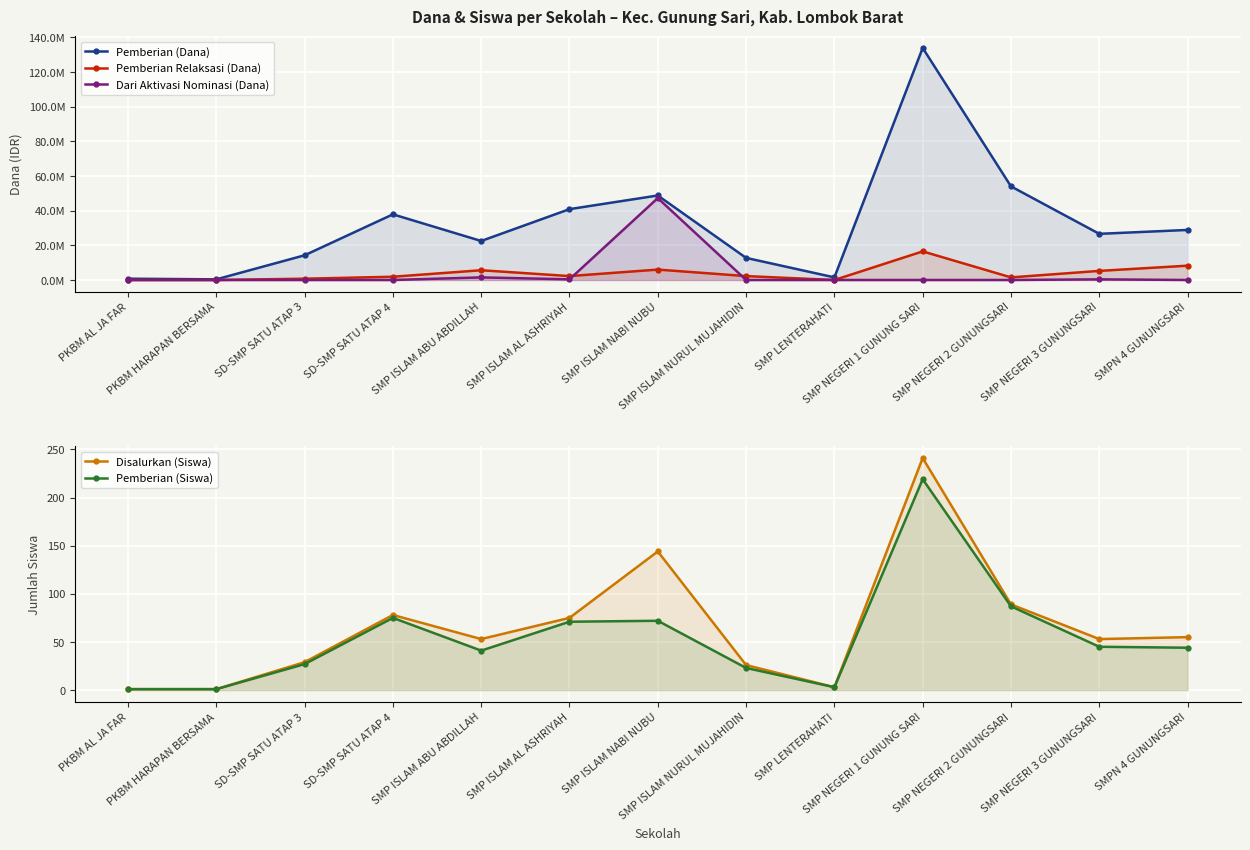

Reading left to right, what are all the values shown in this chart?

Pemberian (Dana): PKBM AL JA FAR=750000	PKBM HARAPAN BERSAMA=375000	SD-SMP SATU ATAP 3=14250000	SD-SMP SATU ATAP 4=37875000	SMP ISLAM ABU ABDILLAH=22500000	SMP ISLAM AL ASHRIYAH=40875000	SMP ISLAM NABI NUBU=48750000	SMP ISLAM NURUL MUJAHIDIN=12750000	SMP LENTERAHATI=1500000	SMP NEGERI 1 GUNUNG SARI=133875000	SMP NEGERI 2 GUNUNGSARI=54000000	SMP NEGERI 3 GUNUNGSARI=26625000	SMPN 4 GUNUNGSARI=28875000
Pemberian Relaksasi (Dana): PKBM AL JA FAR=0	PKBM HARAPAN BERSAMA=0	SD-SMP SATU ATAP 3=750000	SD-SMP SATU ATAP 4=1875000	SMP ISLAM ABU ABDILLAH=5625000	SMP ISLAM AL ASHRIYAH=2250000	SMP ISLAM NABI NUBU=6000000	SMP ISLAM NURUL MUJAHIDIN=2250000	SMP LENTERAHATI=0	SMP NEGERI 1 GUNUNG SARI=16500000	SMP NEGERI 2 GUNUNGSARI=1500000	SMP NEGERI 3 GUNUNGSARI=5250000	SMPN 4 GUNUNGSARI=8250000
Dari Aktivasi Nominasi (Dana): PKBM AL JA FAR=0	PKBM HARAPAN BERSAMA=0	SD-SMP SATU ATAP 3=0	SD-SMP SATU ATAP 4=0	SMP ISLAM ABU ABDILLAH=1500000	SMP ISLAM AL ASHRIYAH=375000	SMP ISLAM NABI NUBU=47250000	SMP ISLAM NURUL MUJAHIDIN=0	SMP LENTERAHATI=0	SMP NEGERI 1 GUNUNG SARI=0	SMP NEGERI 2 GUNUNGSARI=0	SMP NEGERI 3 GUNUNGSARI=375000	SMPN 4 GUNUNGSARI=0
Disalurkan (Siswa): PKBM AL JA FAR=1	PKBM HARAPAN BERSAMA=1	SD-SMP SATU ATAP 3=29	SD-SMP SATU ATAP 4=78	SMP ISLAM ABU ABDILLAH=53	SMP ISLAM AL ASHRIYAH=75	SMP ISLAM NABI NUBU=144	SMP ISLAM NURUL MUJAHIDIN=26	SMP LENTERAHATI=3	SMP NEGERI 1 GUNUNG SARI=241	SMP NEGERI 2 GUNUNGSARI=89	SMP NEGERI 3 GUNUNGSARI=53	SMPN 4 GUNUNGSARI=55
Pemberian (Siswa): PKBM AL JA FAR=1	PKBM HARAPAN BERSAMA=1	SD-SMP SATU ATAP 3=27	SD-SMP SATU ATAP 4=75	SMP ISLAM ABU ABDILLAH=41	SMP ISLAM AL ASHRIYAH=71	SMP ISLAM NABI NUBU=72	SMP ISLAM NURUL MUJAHIDIN=23	SMP LENTERAHATI=3	SMP NEGERI 1 GUNUNG SARI=219	SMP NEGERI 2 GUNUNGSARI=87	SMP NEGERI 3 GUNUNGSARI=45	SMPN 4 GUNUNGSARI=44